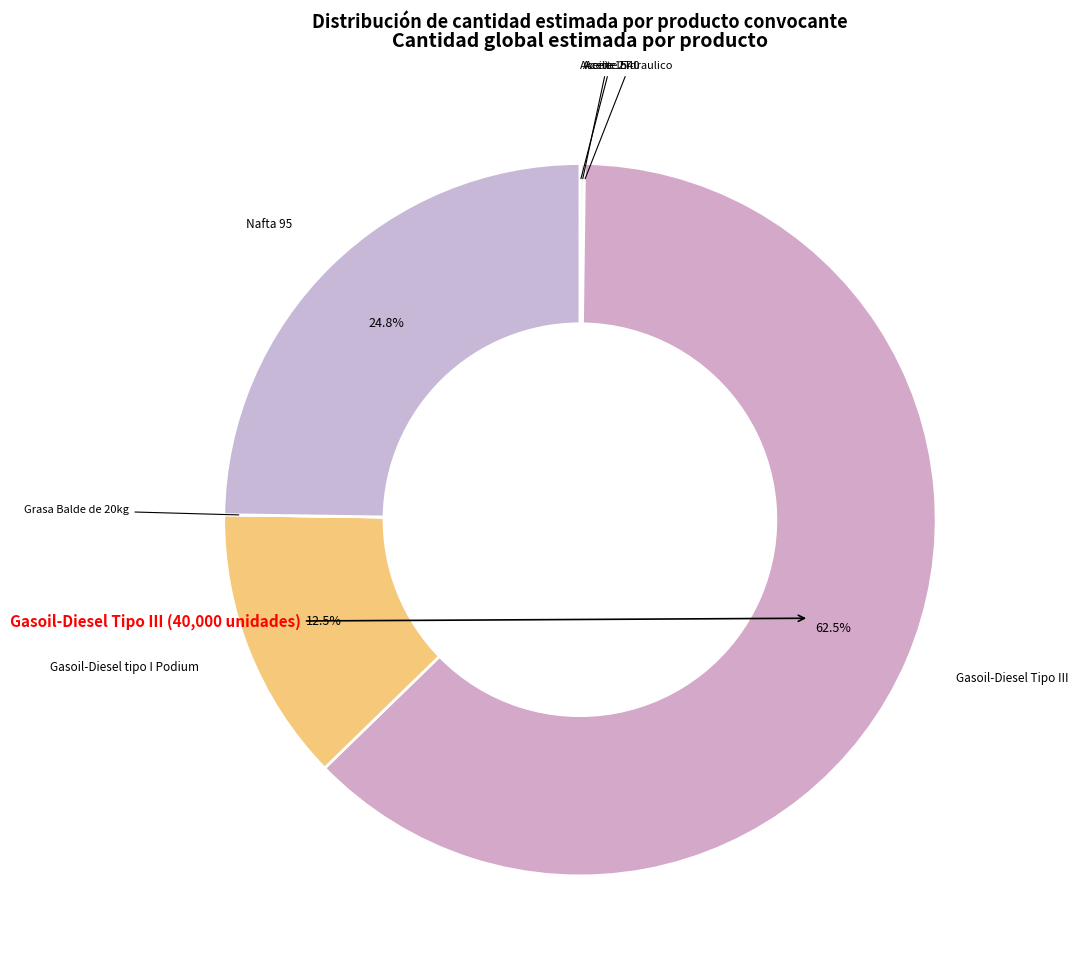

What percentage do Gasoil-Diesel tipo I Podium and Nafta 95 together represent?

37.3%